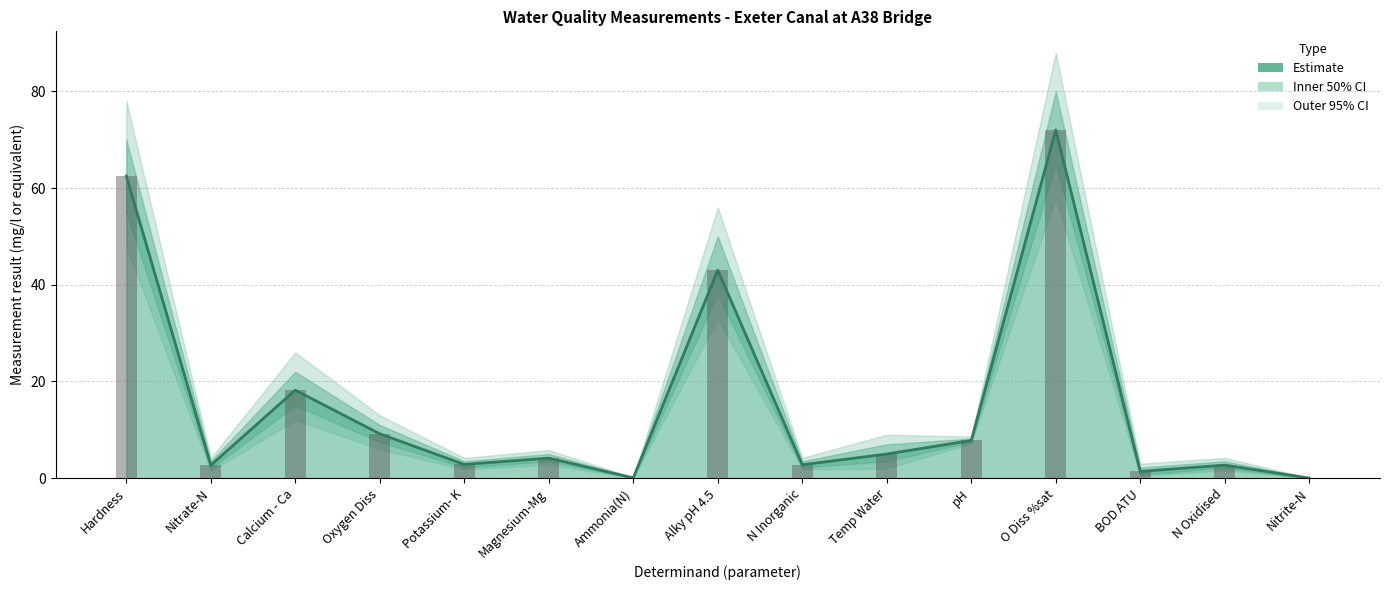

What is the value of the Estimate bar at the 8th from the left?

43.0